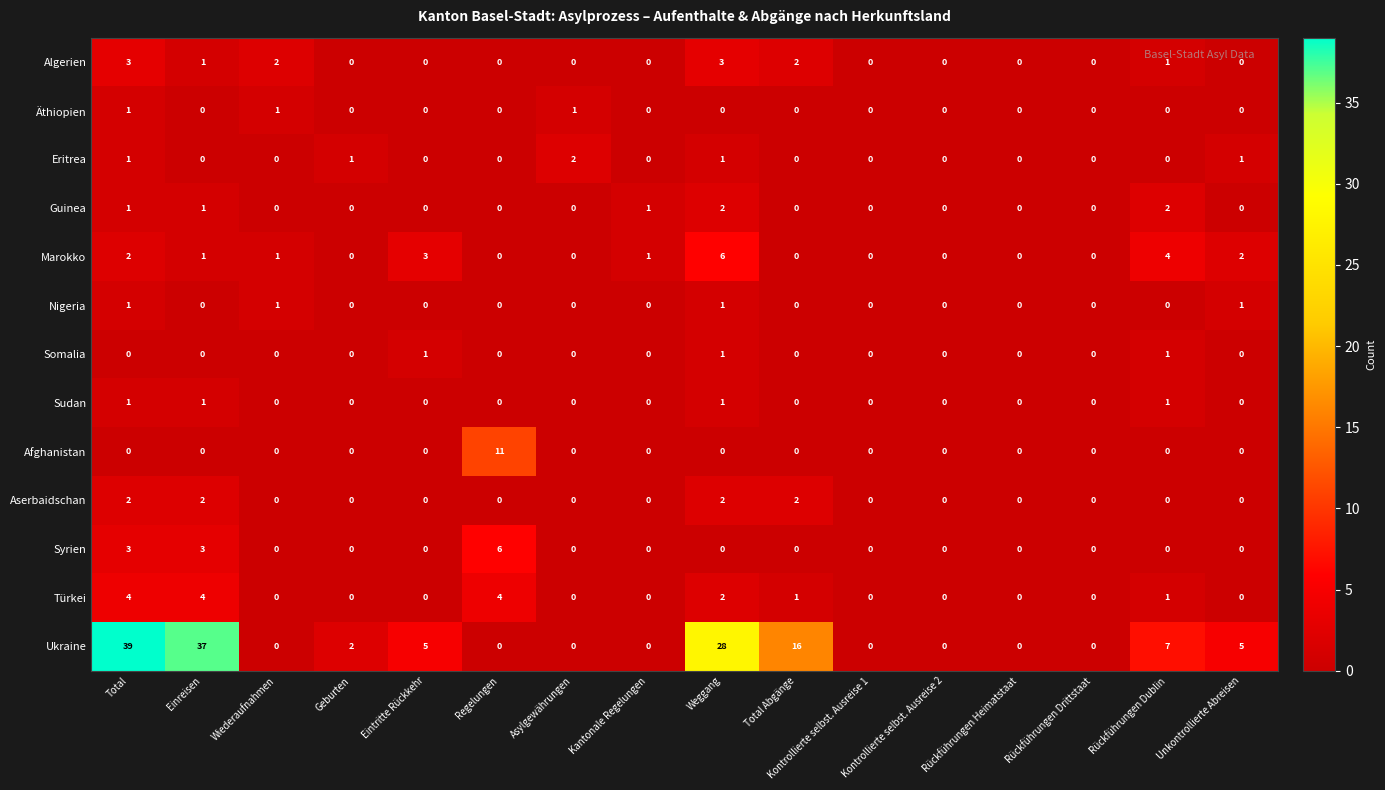

Which series has the largest total across all categories?

Ukraine